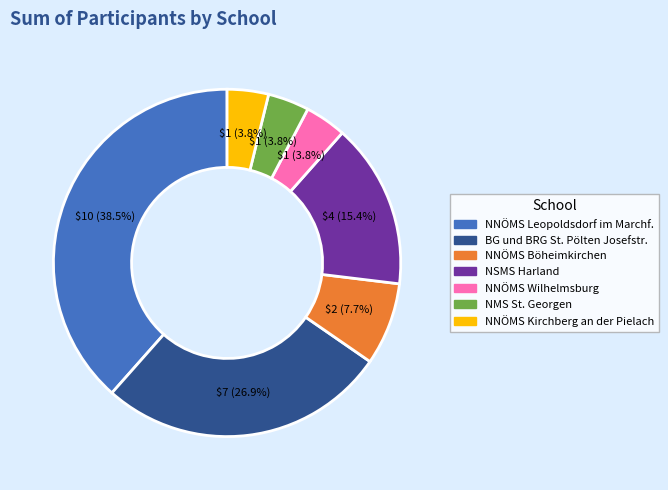

To the nearest percent, what portion does BG und BRG St. Pölten Josefstr. represent?

27%